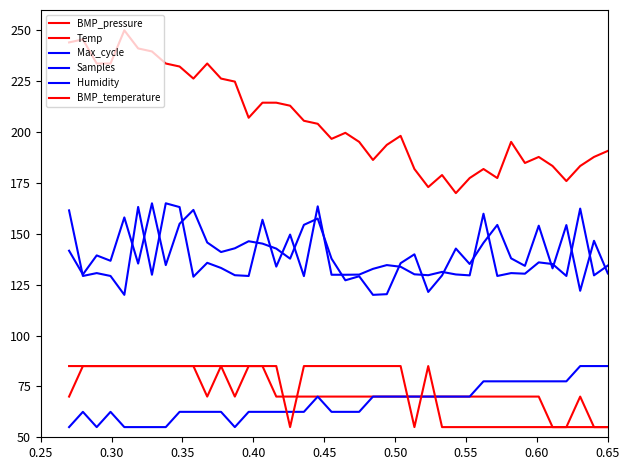

True or false: Humidity and BMP_pressure cross at least once.

False